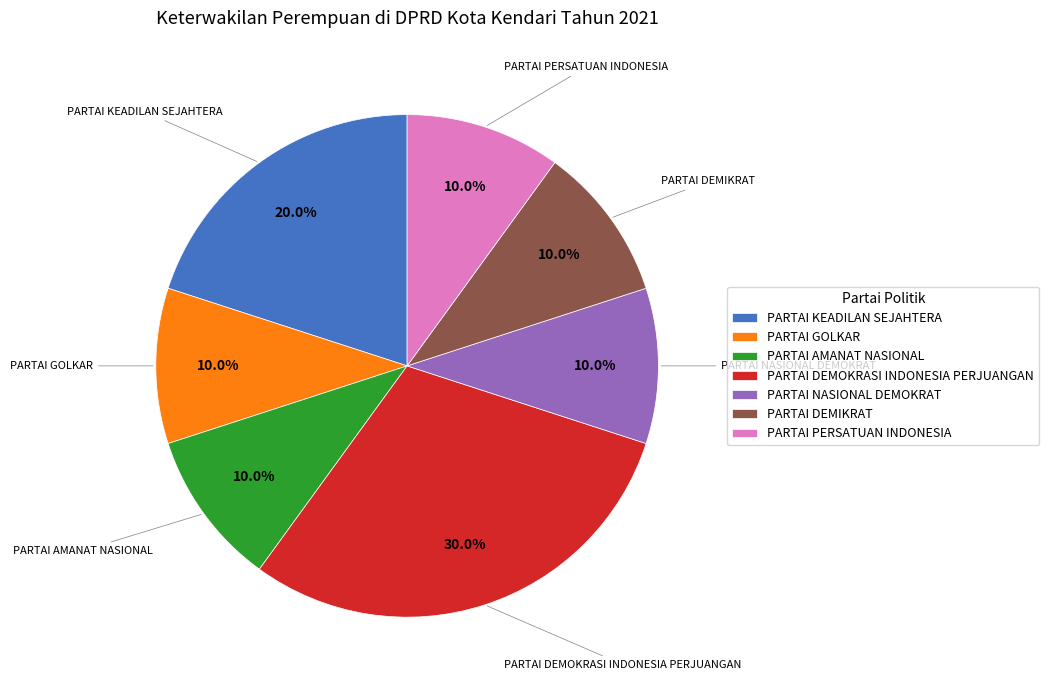

To the nearest percent, what portion does PARTAI DEMOKRASI INDONESIA PERJUANGAN represent?

30%